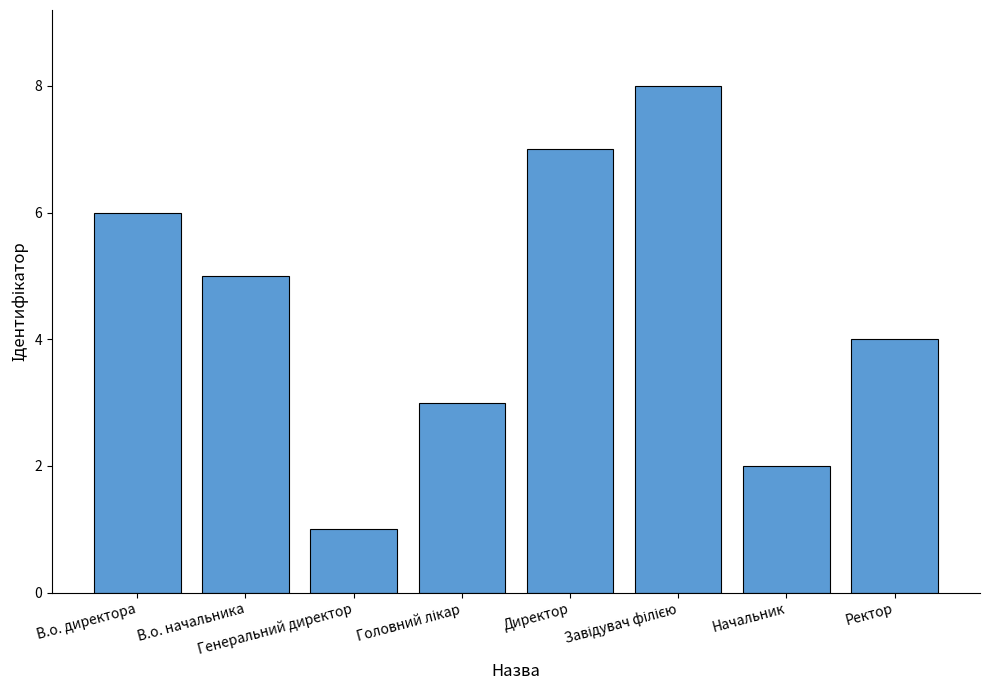

What is the minimum value shown in the chart?

1